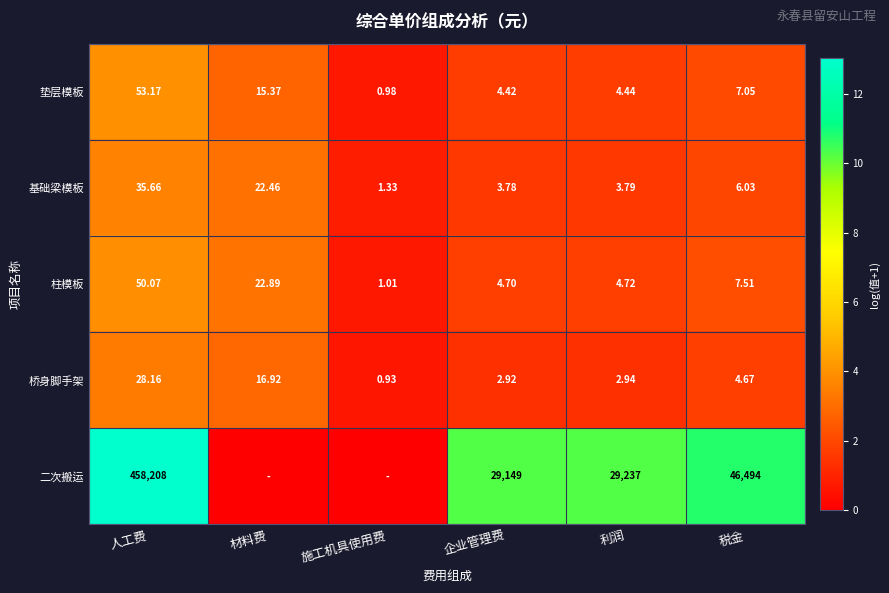

What is the spread (max minus min) of values at 利润?

29234.1